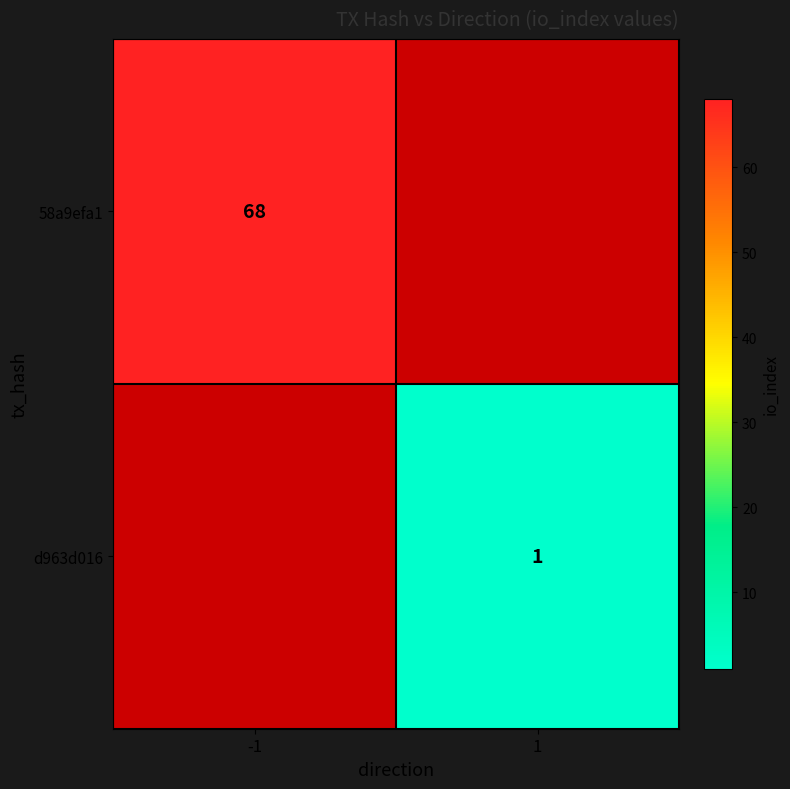

What is the spread (max minus min) of values at -1?

68